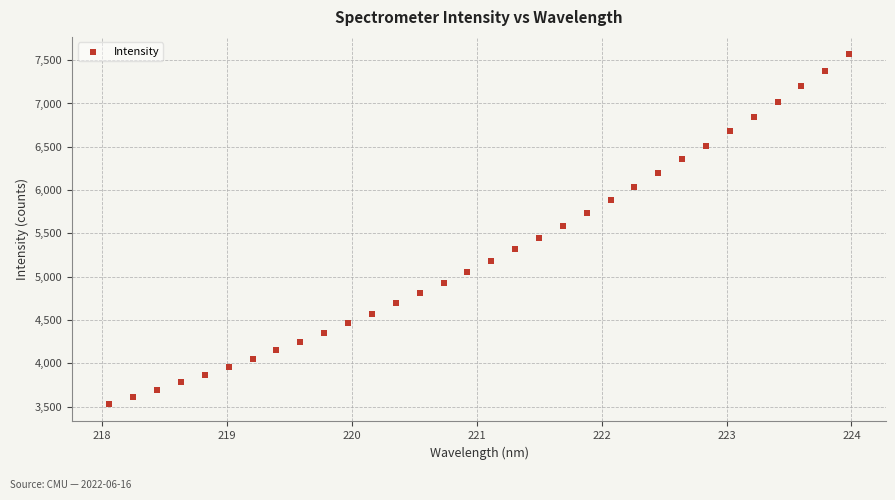

What is the range of Y values (max minus min)?

4036.2